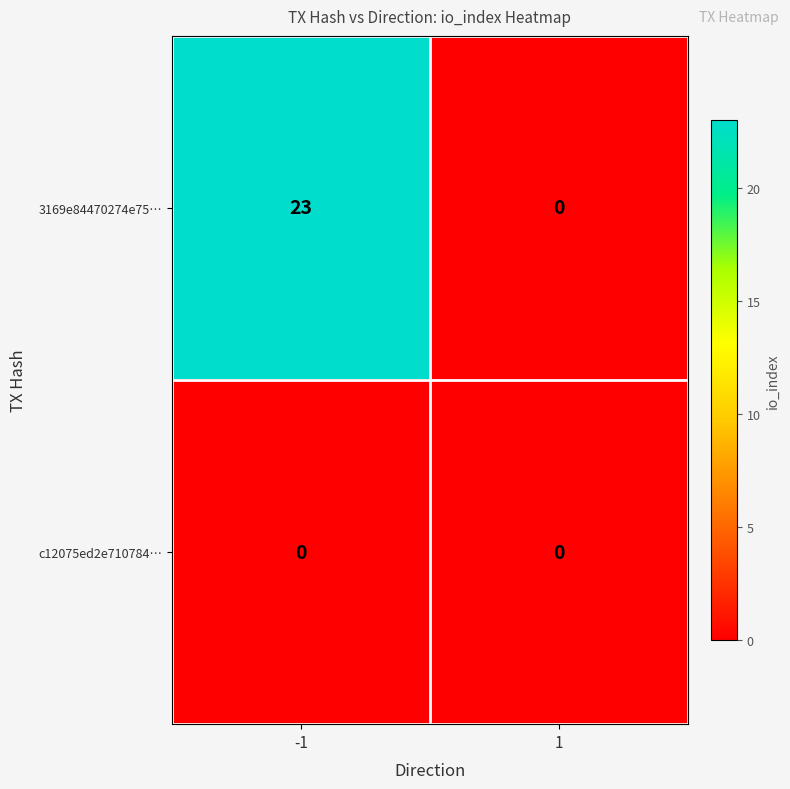

Which series has the largest total across all categories?

3169e84470274e75…